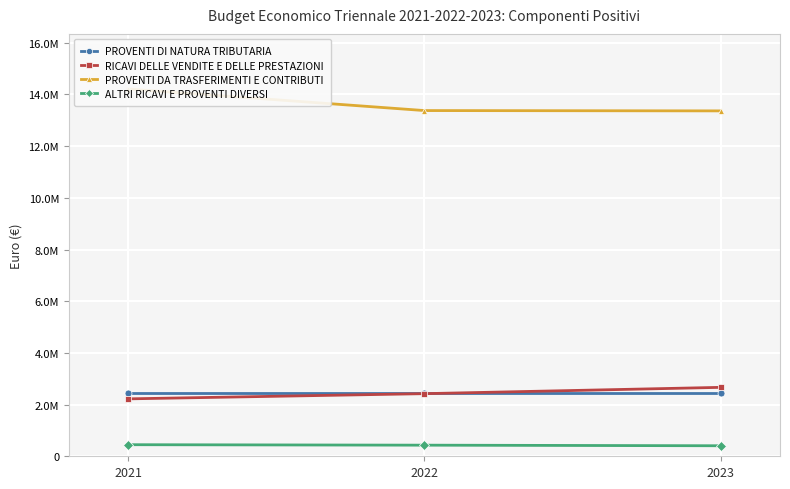

Reading left to right, list all the values displayed in this chart.

PROVENTI DI NATURA TRIBUTARIA: 2021=2450000.0	2022=2450000.0	2023=2450000.0
RICAVI DELLE VENDITE E DELLE PRESTAZIONI: 2021=2222000.0	2022=2423000.0	2023=2667166.0
PROVENTI DA TRASFERIMENTI E CONTRIBUTI: 2021=14213086.6	2022=13377886.6	2023=13365286.6
ALTRI RICAVI E PROVENTI DIVERSI: 2021=448000.0	2022=430000.0	2023=407000.0